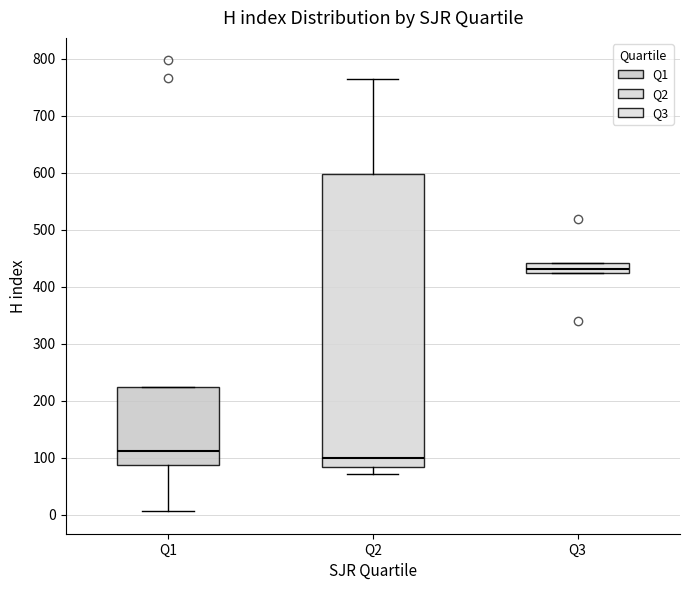

Where is the lower edge of the box for Q3 on the y-axis? The values are not printed on the chart, so give them approximately, as read against the axis.

420